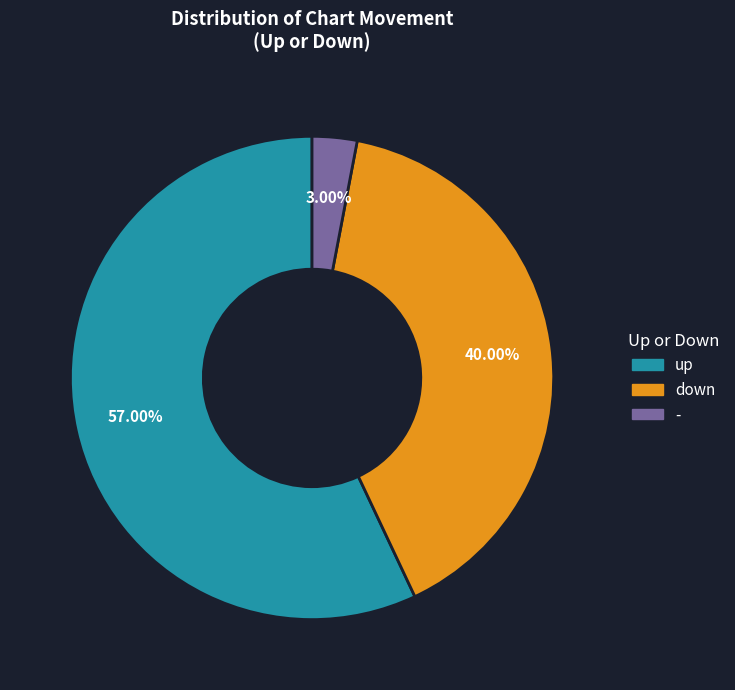

Which category has the smallest portion of the pie?

-